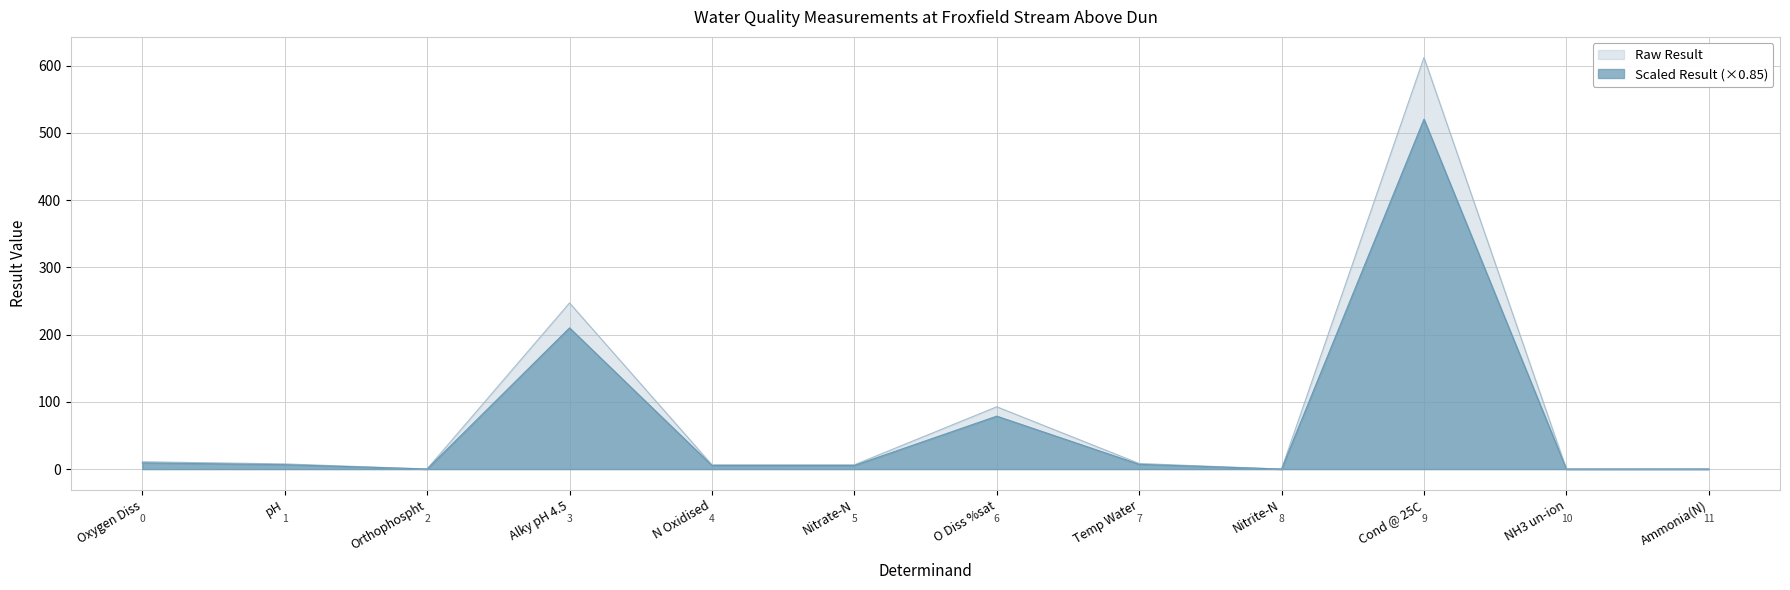

How many data points in Dissolved Oxygen are less than 7?

6